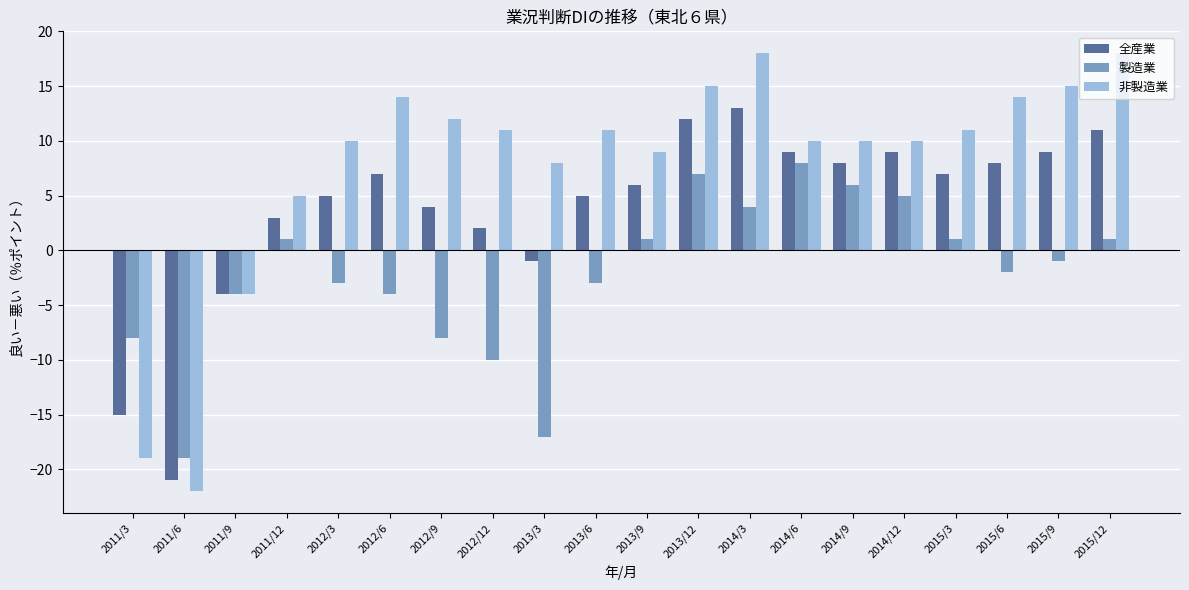

Is the value of 全産業 at 2011/12 greater than the value of 製造業 at 2012/12?

Yes